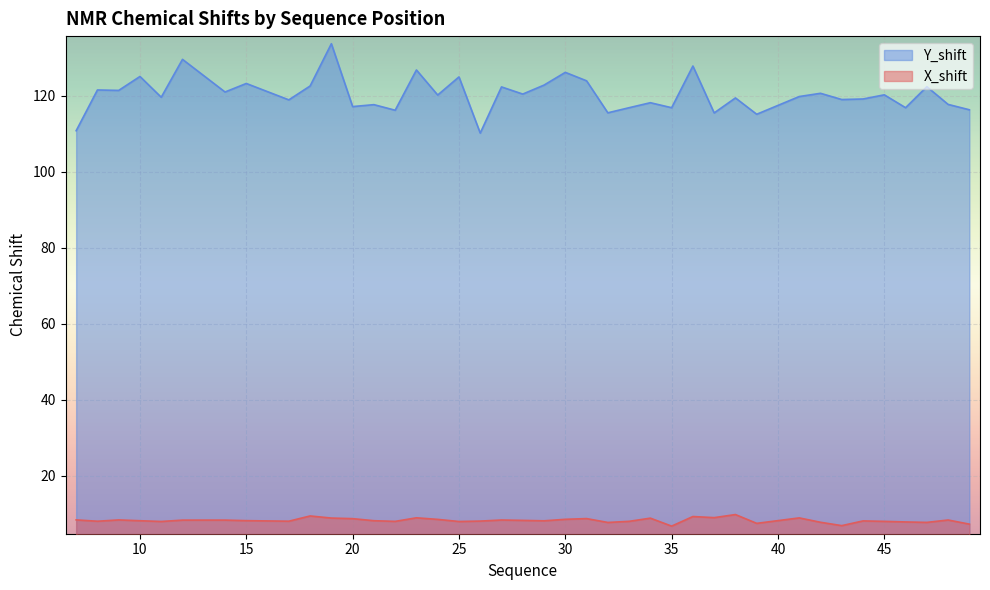

True or false: Y_shift has a value of 208.1 at 44.

False